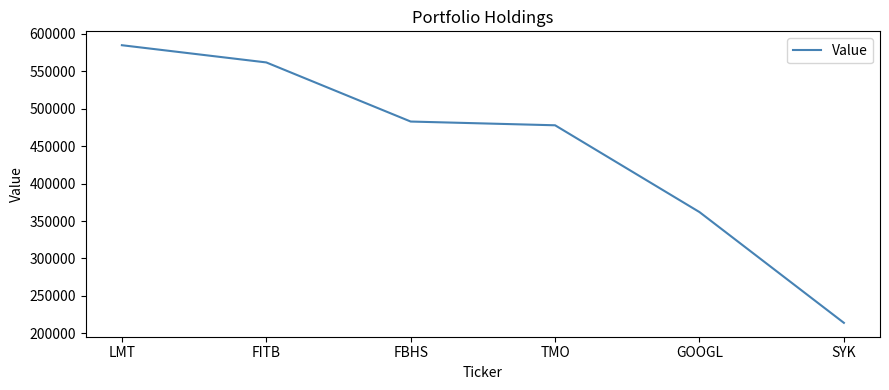

The value at FBHS is 822899. True or false?

False